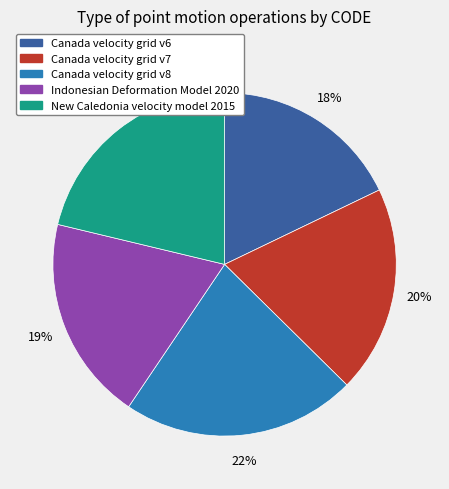

Which category has the smallest portion of the pie?

Canada velocity grid v6